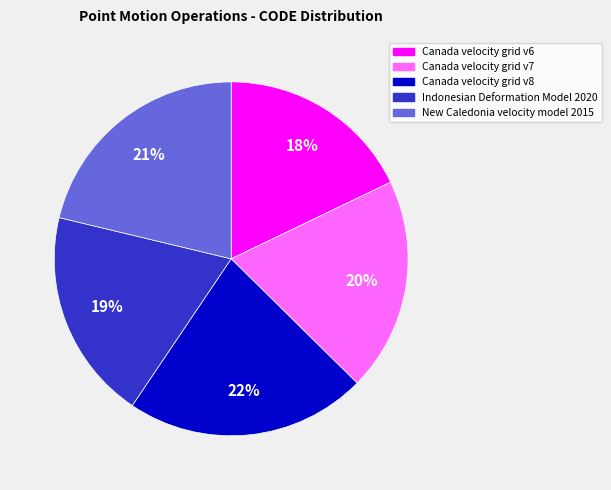

Combined, do Canada velocity grid v8 and Canada velocity grid v6 account for over 50%?

No